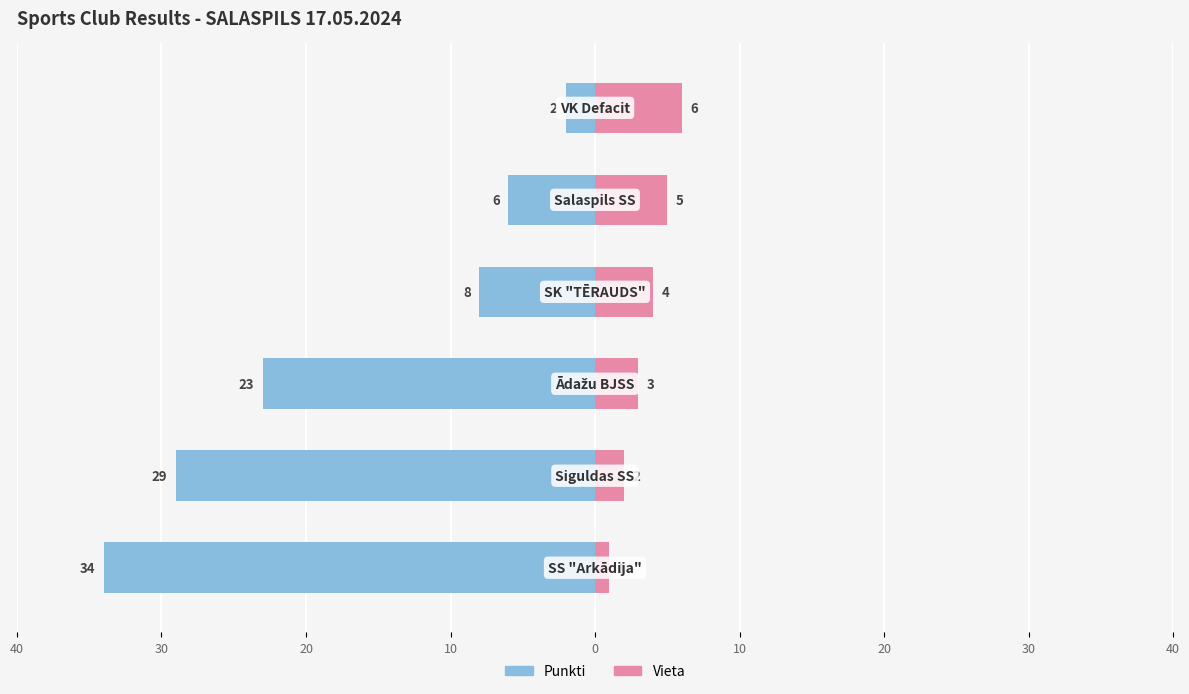

Reading left to right, list all the values displayed in this chart.

Punkti: 40=-34	30=-29	20=-23	10=-8	0=-6	10=-2
Vieta: 40=1	30=2	20=3	10=4	0=5	10=6